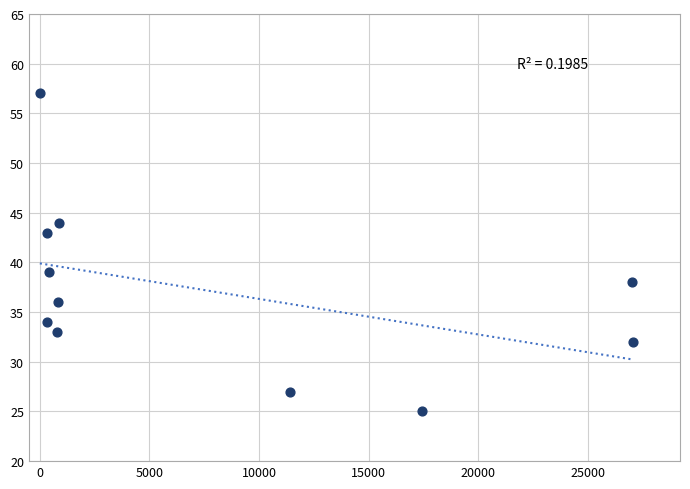

What is the range of Y values (max minus min)?

32